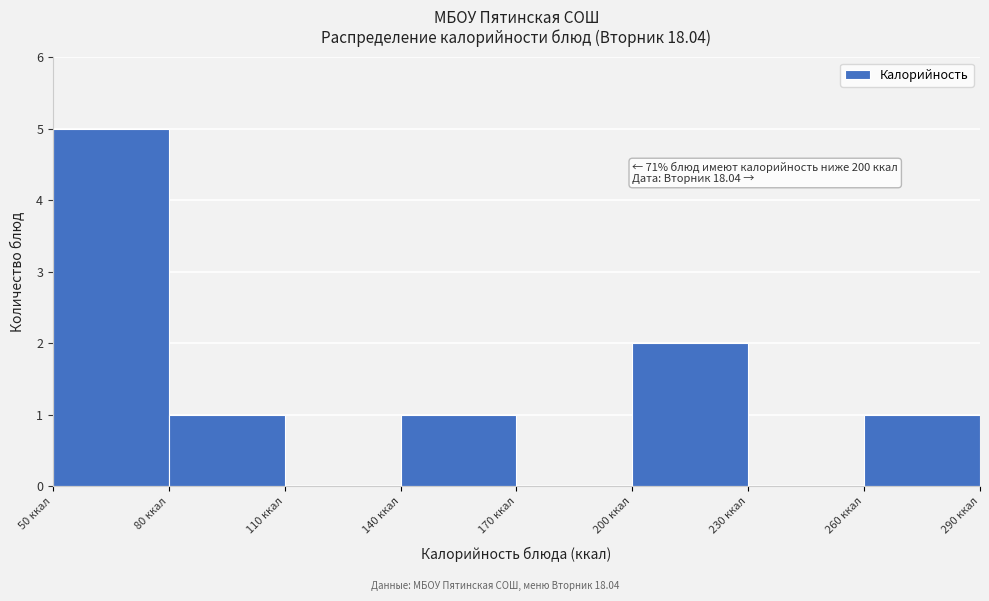

Over which range of the x-axis is the bar tallest?

50 to 80